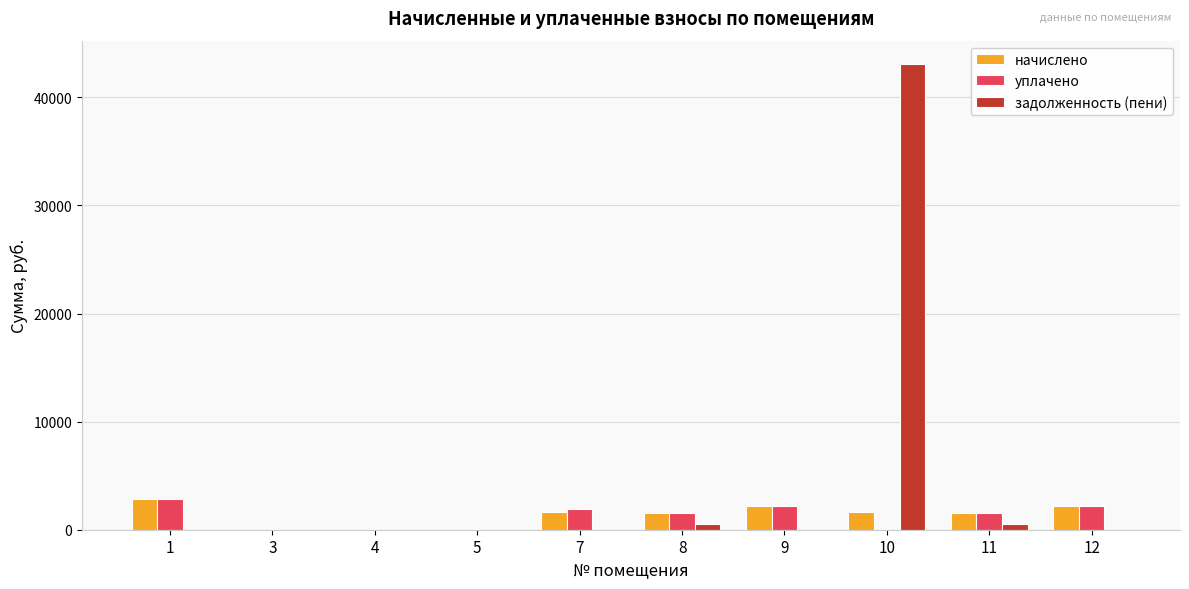

What is the highest value of the начислено series?

2819.2